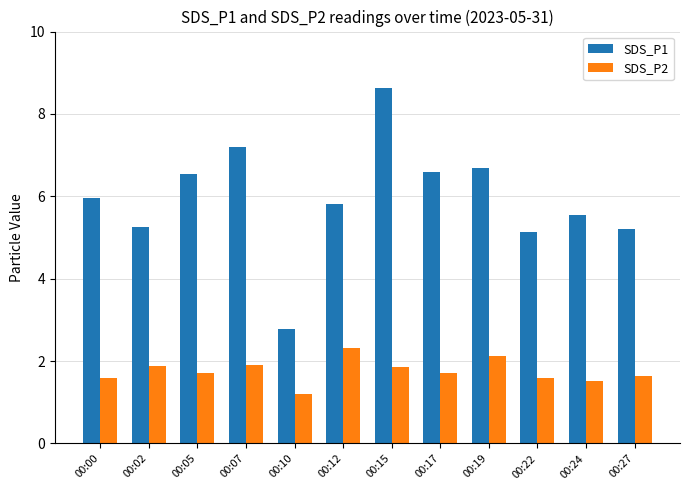

Rank the series by their average value, from highest to lowest.

SDS_P1, SDS_P2